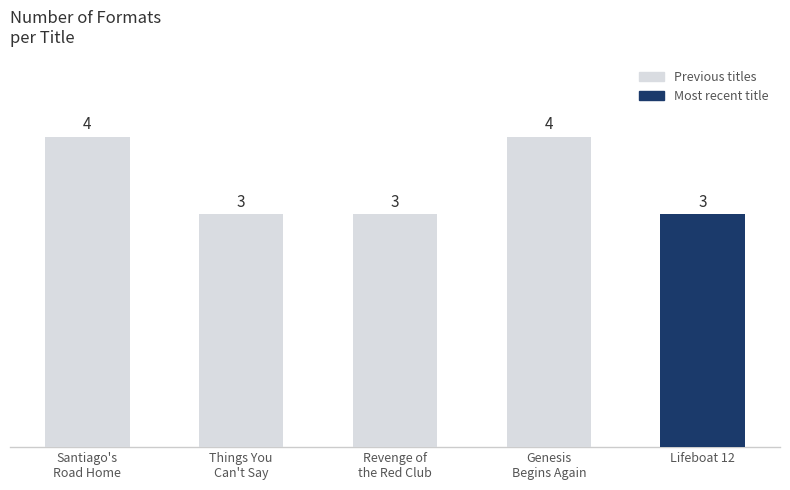

How many values are between 3 and 4?

5